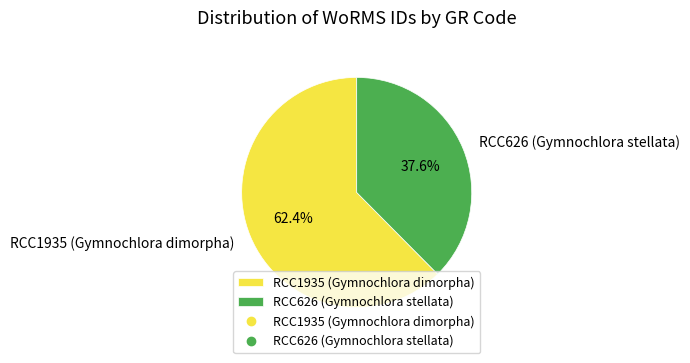

Which slice represents more than half of the pie?

RCC1935 (Gymnochlora dimorpha)